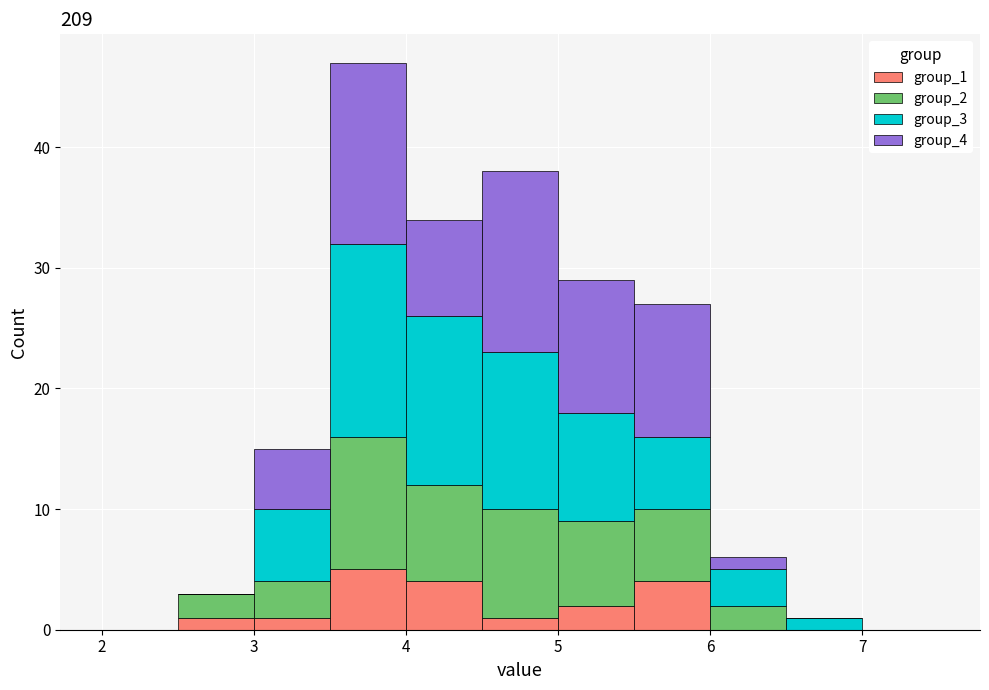

What is the total height of the stacked bar covering 4.5 to 5.0 on the x-axis? The values are not printed on the chart, so give them approximately, as read against the axis.

38